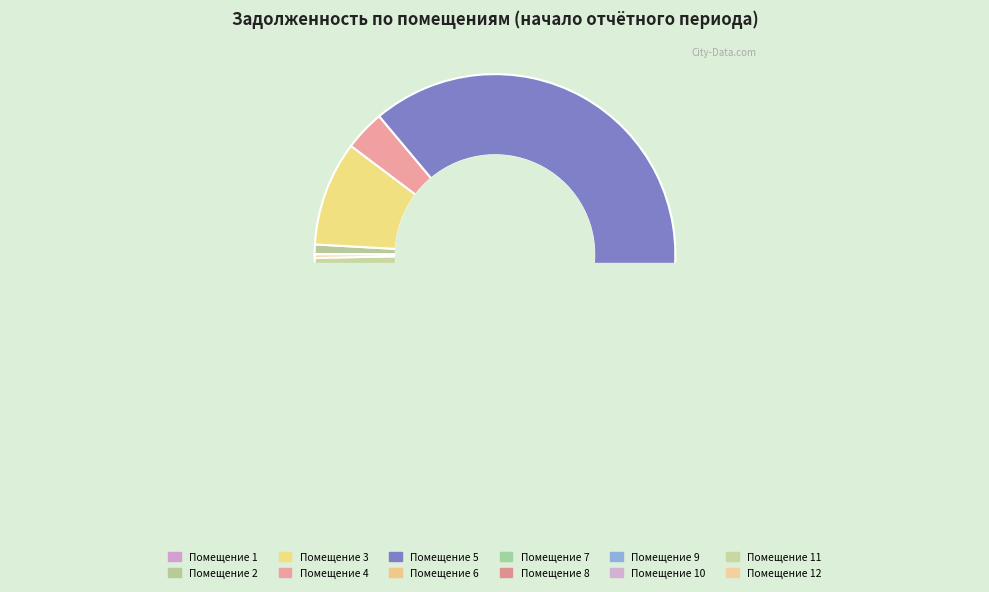

Is it true that 5 is 83% of the pie?

False